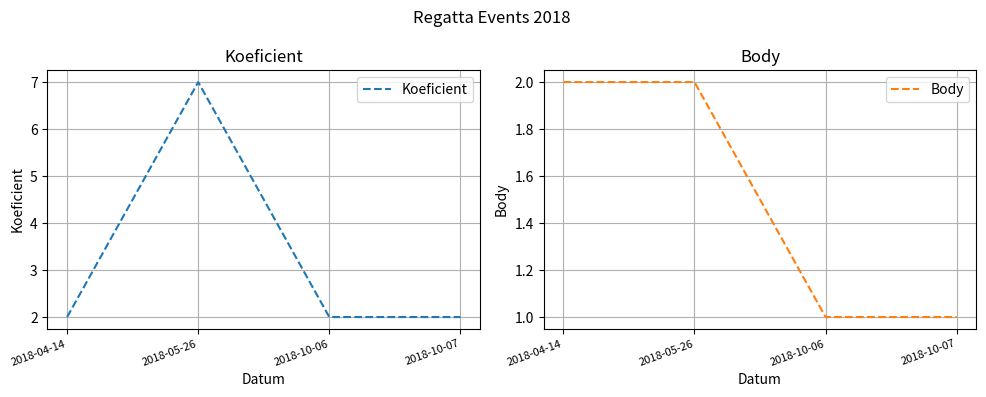

What position from the left is 2018-10-06?

3